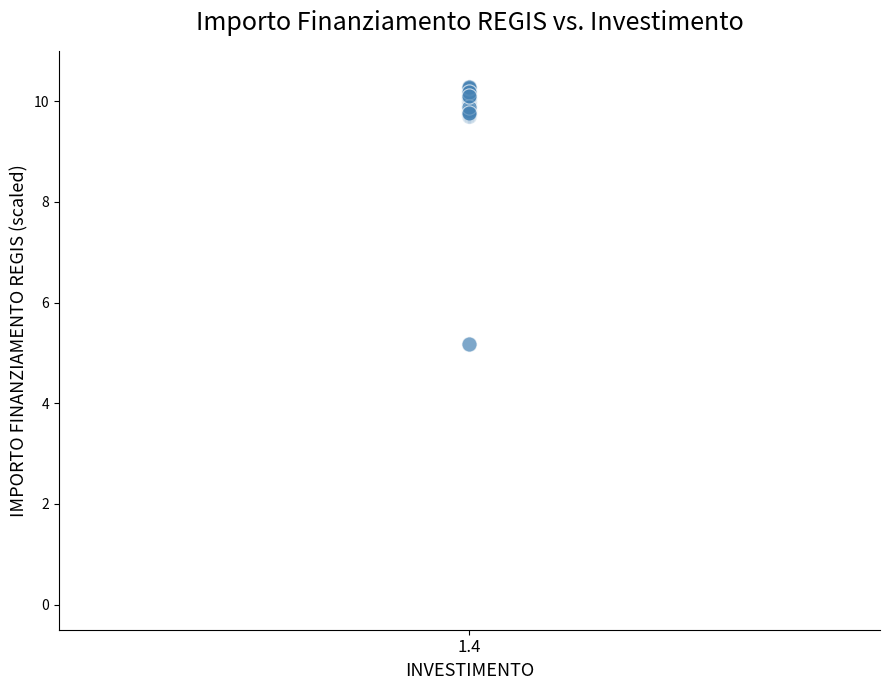

What Y value in the scatter plot is closest to 7?

5.2